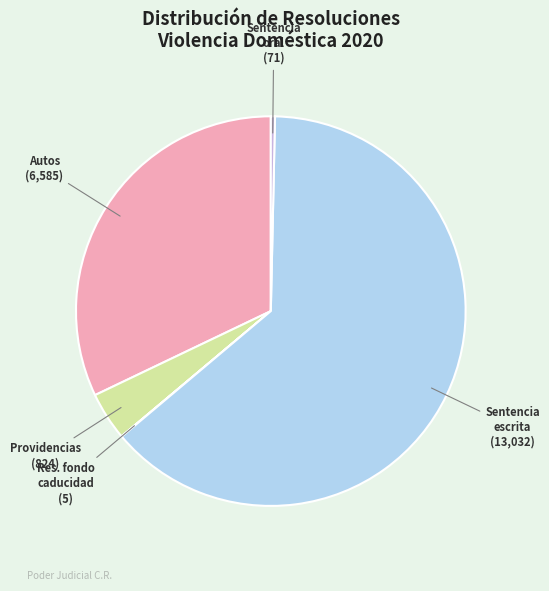

What is the smallest slice in the pie chart?

Resolución de fondo caducidad